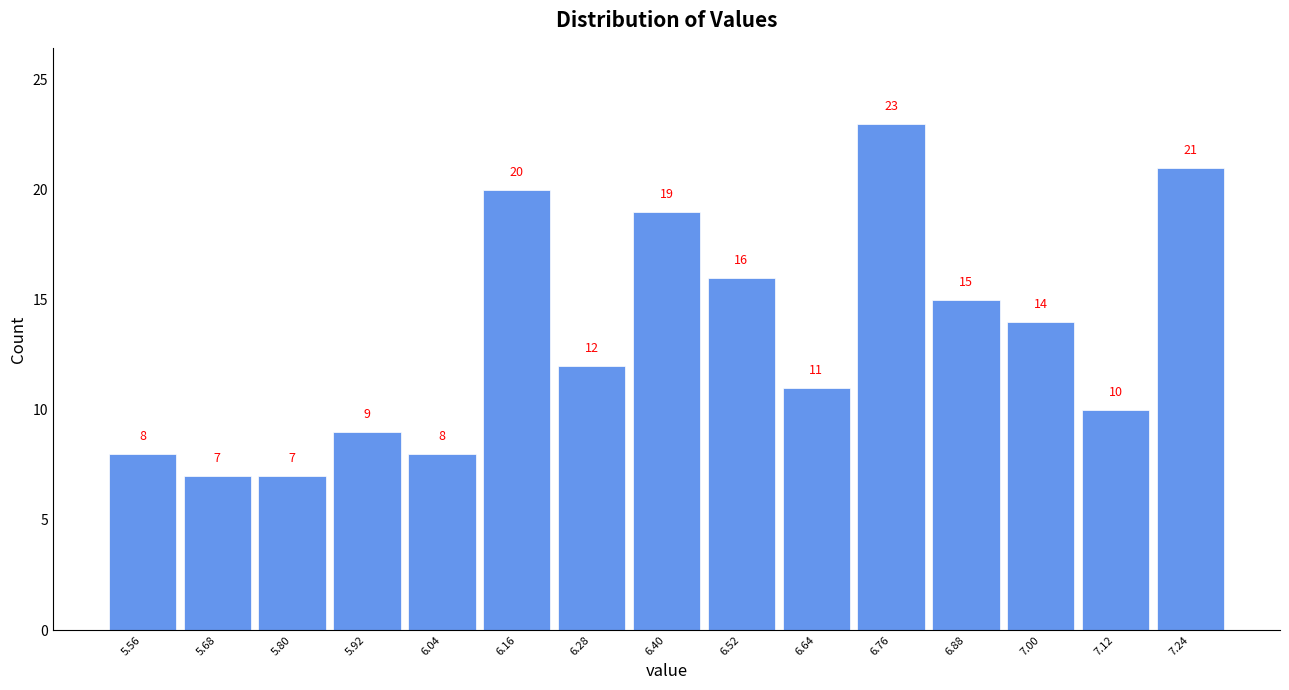

Reading left to right, transcribe this chart: for each bar, give the range it covers on the x-axis and its height.

5.50 to 5.62: 8
5.62 to 5.74: 7
5.74 to 5.86: 7
5.86 to 5.98: 9
5.98 to 6.10: 8
6.10 to 6.22: 20
6.22 to 6.34: 12
6.34 to 6.46: 19
6.46 to 6.58: 16
6.58 to 6.70: 11
6.70 to 6.82: 23
6.82 to 6.94: 15
6.94 to 7.06: 14
7.06 to 7.18: 10
7.18 to 7.30: 21